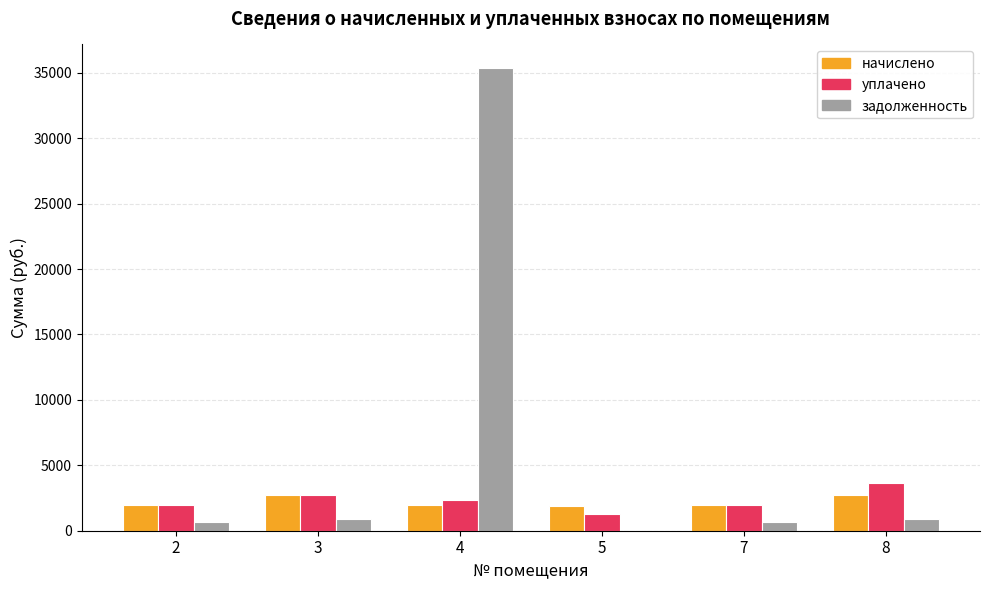

Which series has the largest total across all categories?

задолженность